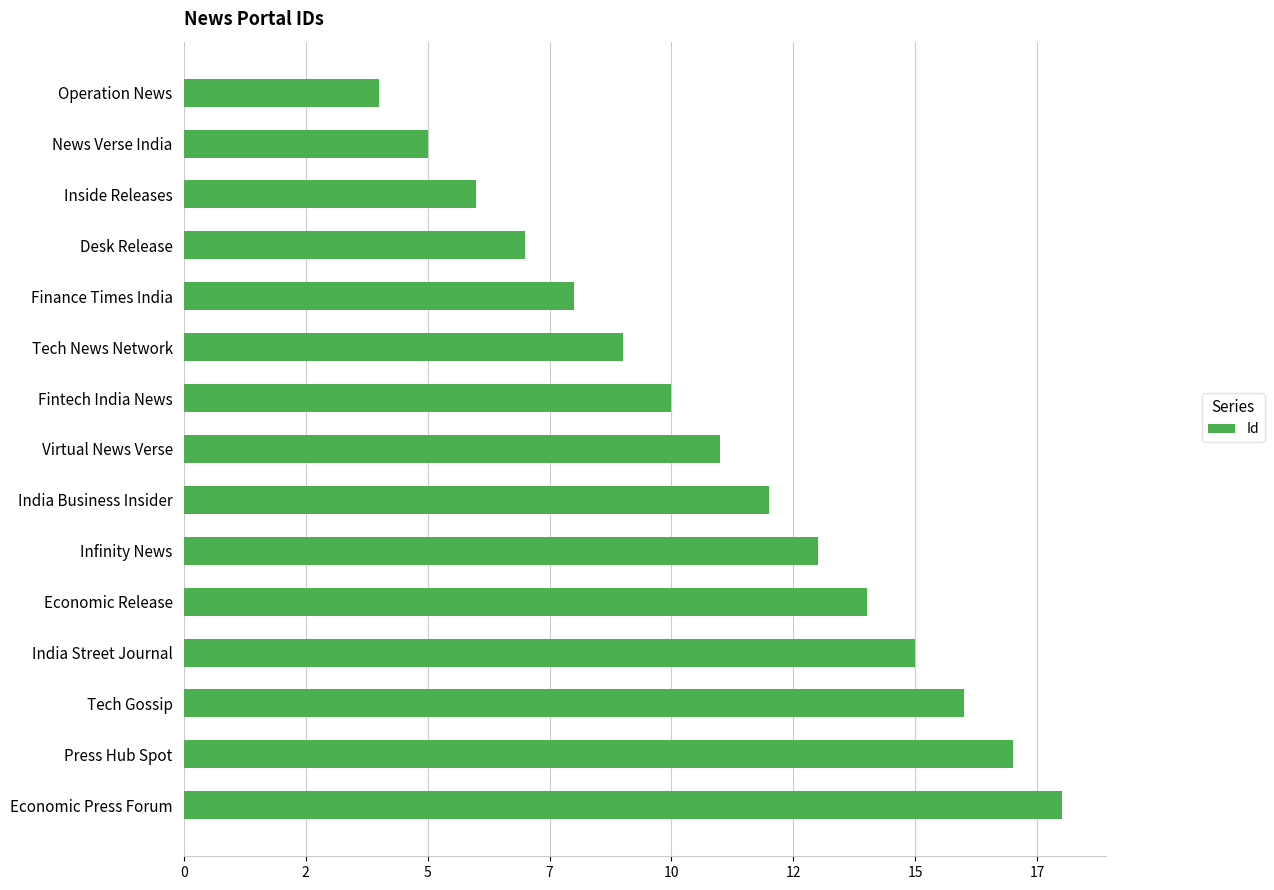

Does the chart contain any negative values?

No